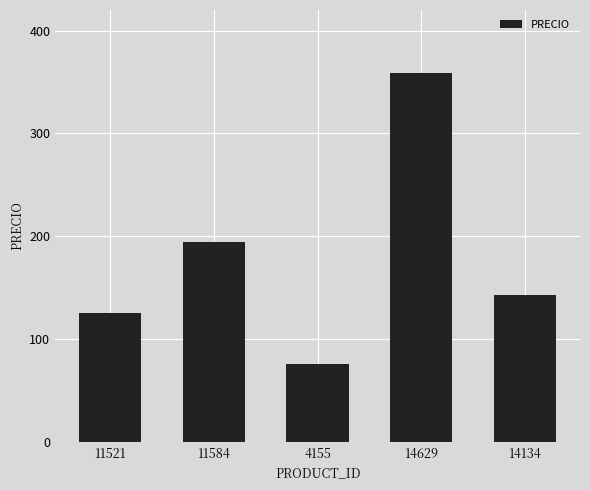

At which label does the data first exceed 143?

11584